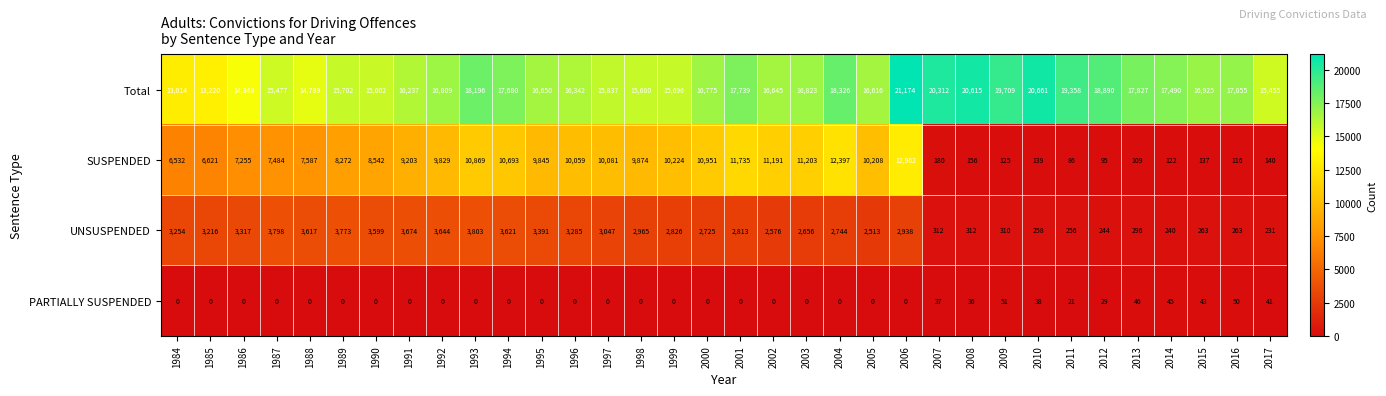

What is the difference between the second highest and second lowest values in the PARTIALLY SUSPENDED series?

50